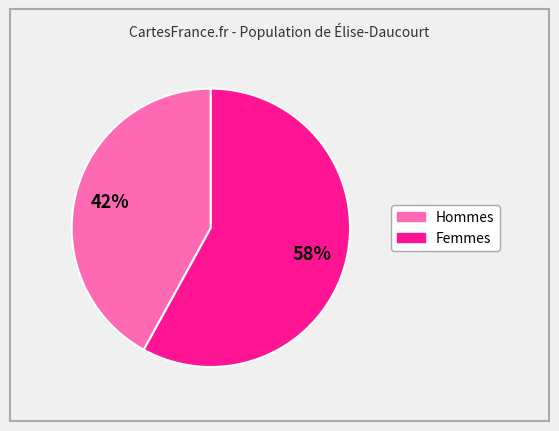

Does any single category account for the majority?

Yes